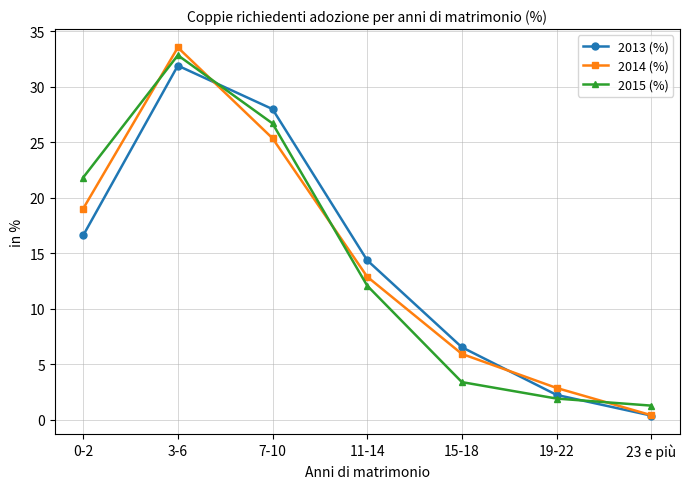

Which series has the widest spread of values?

2014 (%)